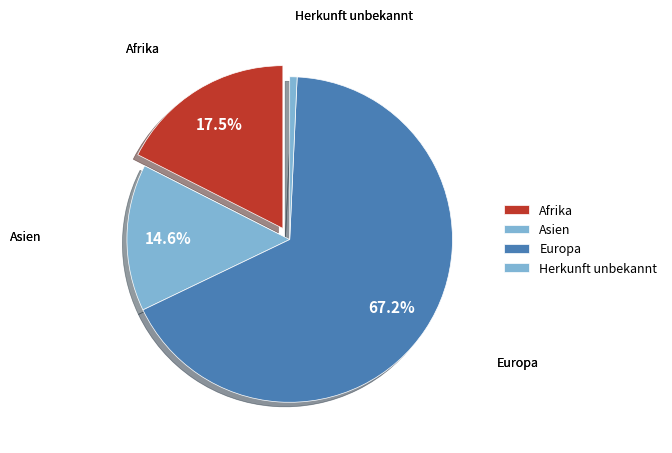

To the nearest percent, what is the difference between the Europa and Herkunft unbekannt slice percentages?

66%